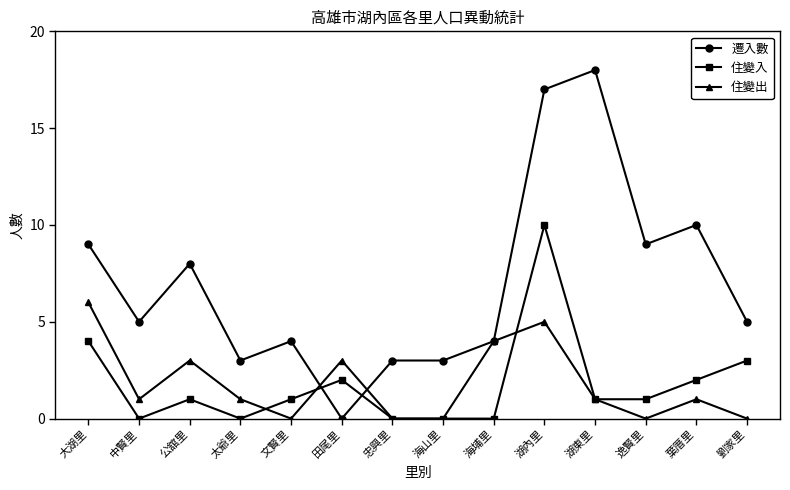

Which series ends up on top after the final intersection of 住變出 and 住變入?

住變入